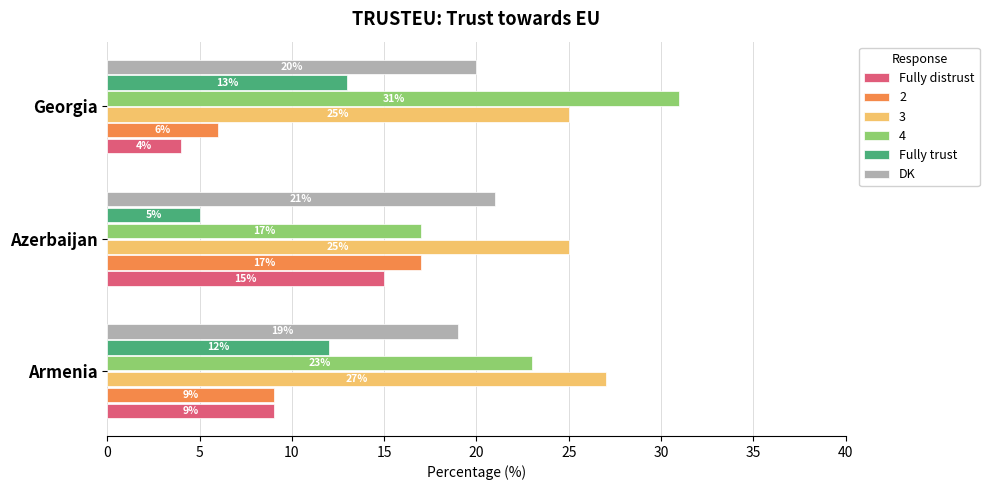

What is the sum of the 4 values at Georgia and Armenia?

54